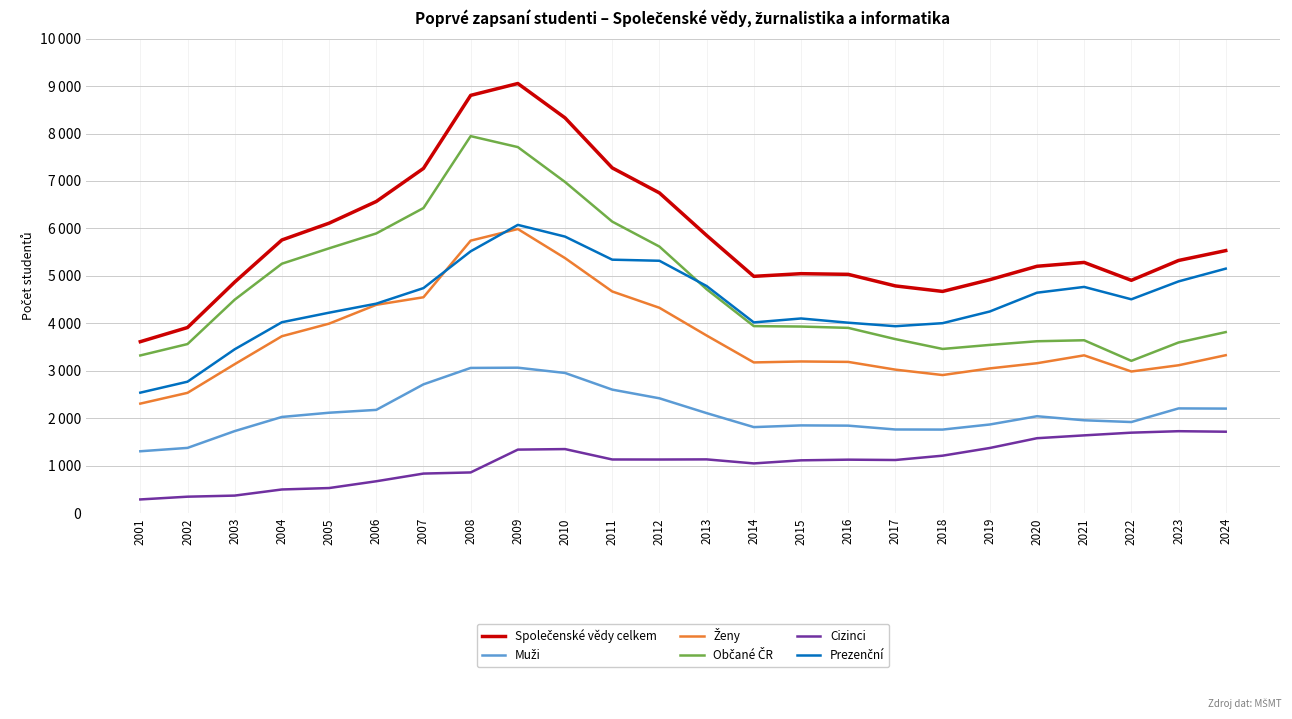

Does the chart display data point markers on the line(s)?

No